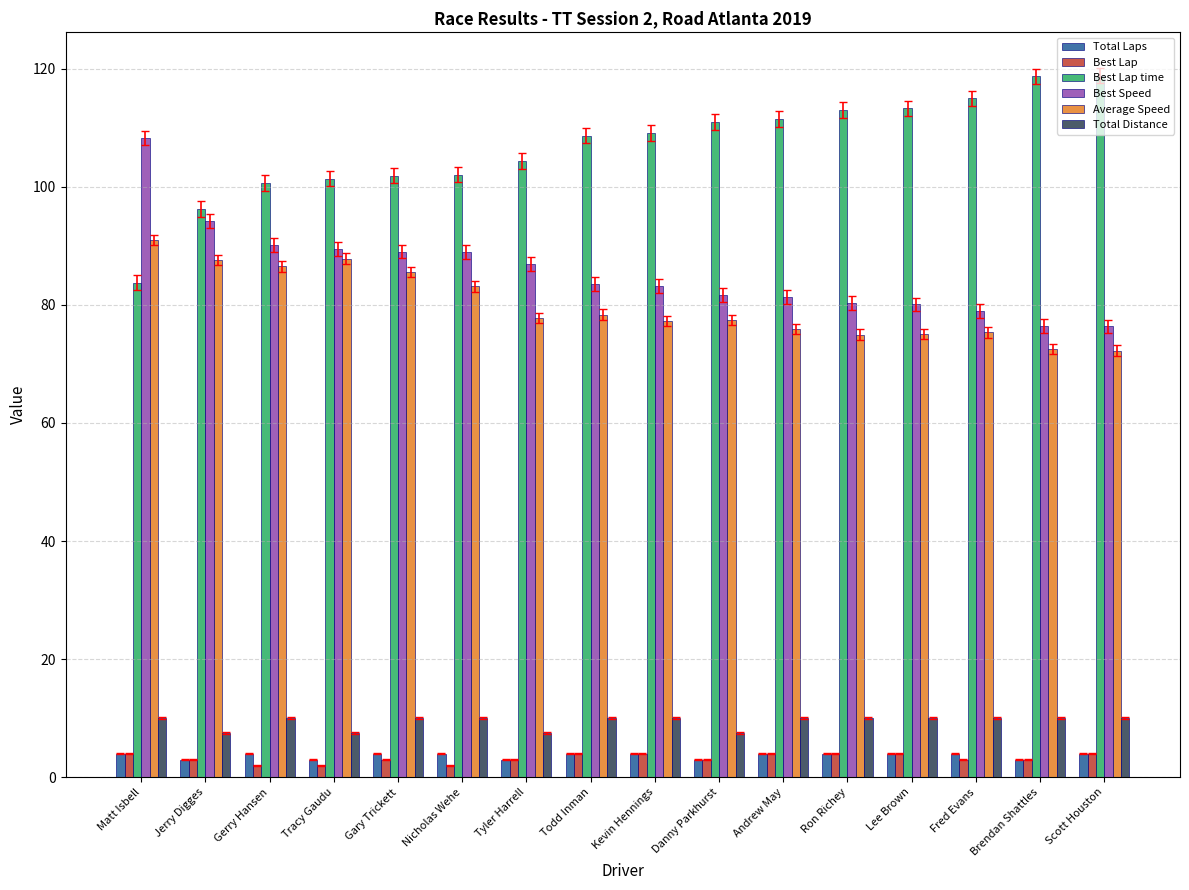

The Best Lap time series shows 145.0 at Jerry Digges. True or false?

False